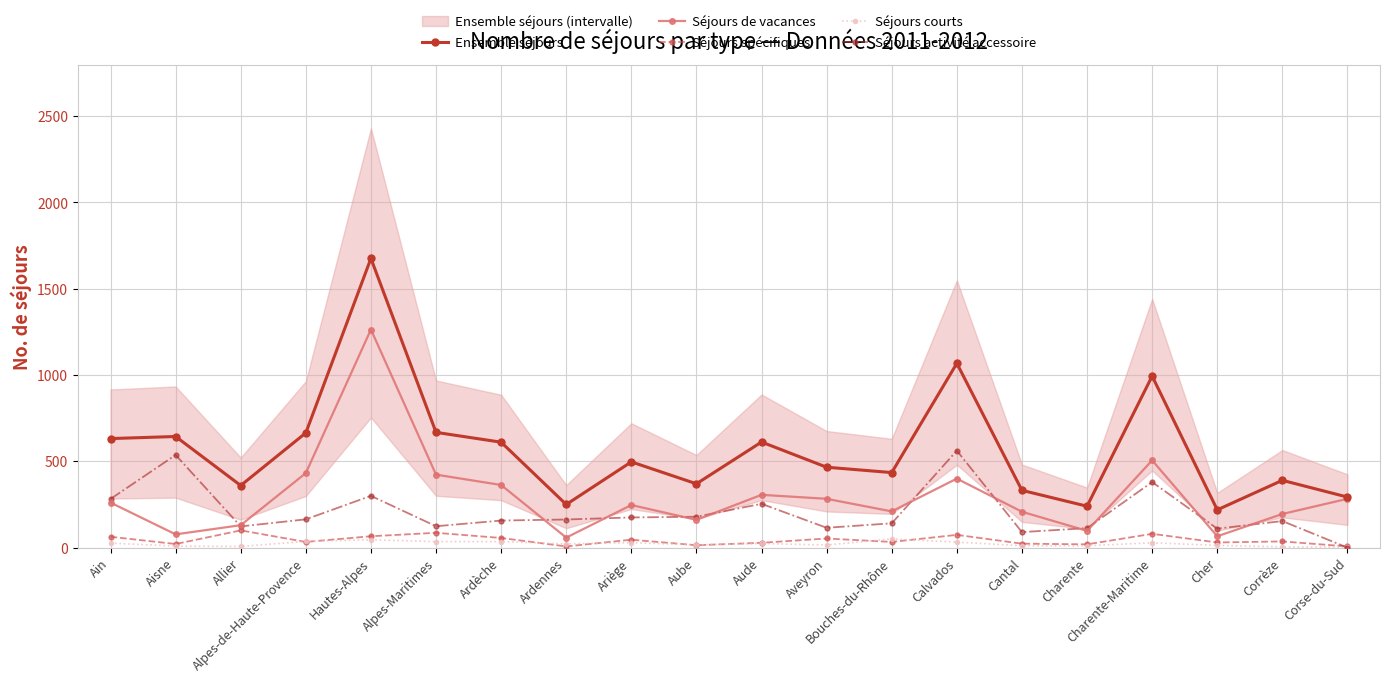

Which series has the largest range (max minus min)?

Ensemble séjours